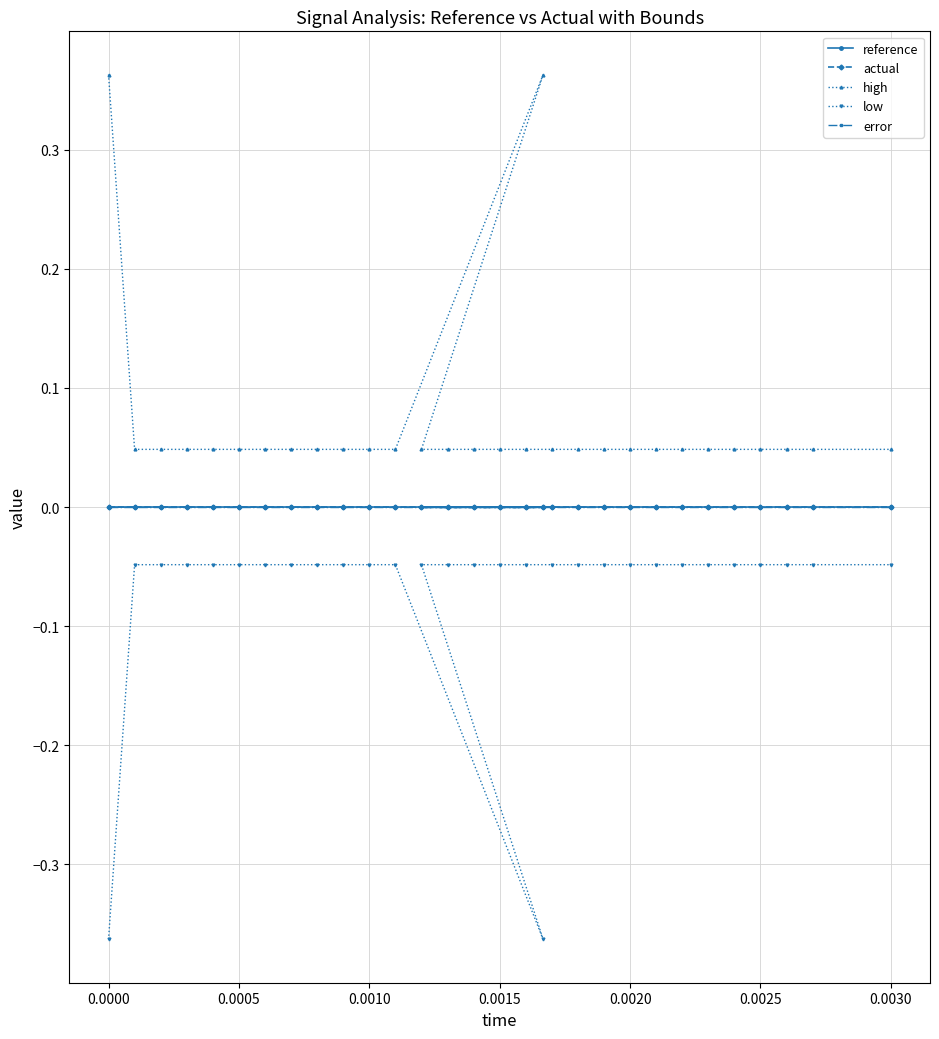

True or false: error and high intersect in this chart.

False